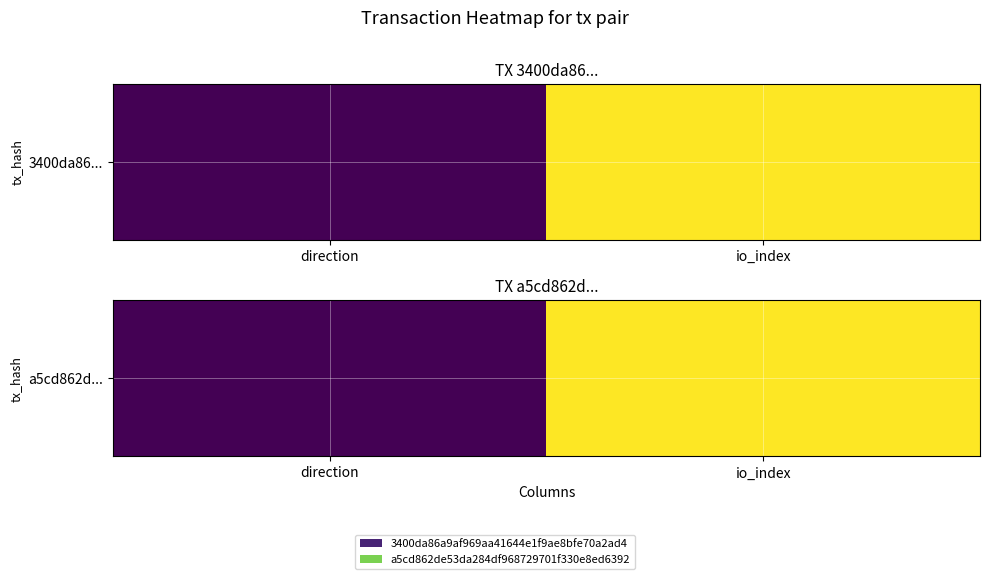

Is it true that the value at direction is 1?

True